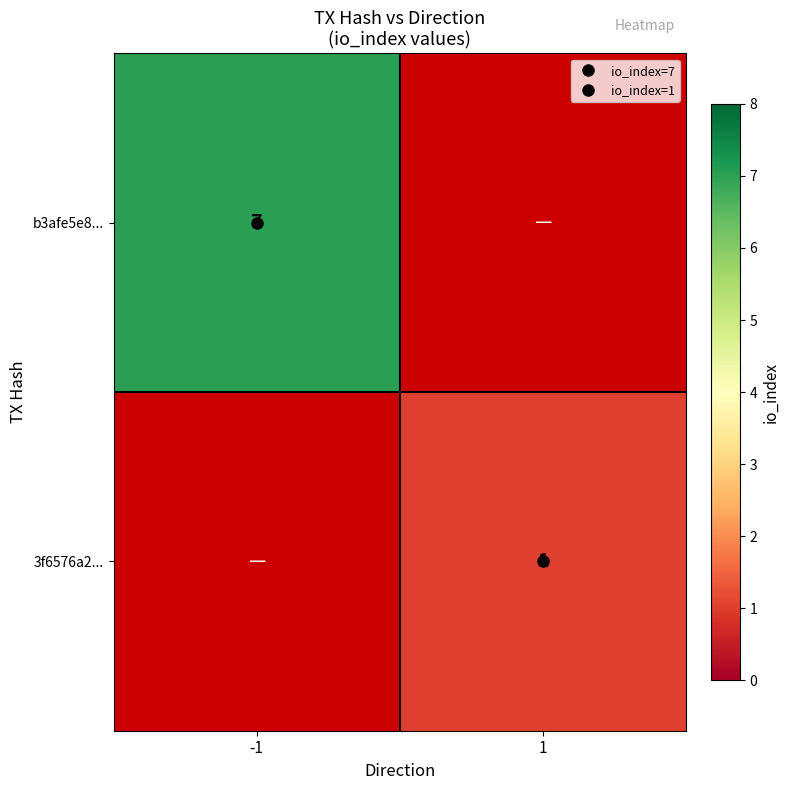

At which label does 3f6576a2... reach its minimum?

-1